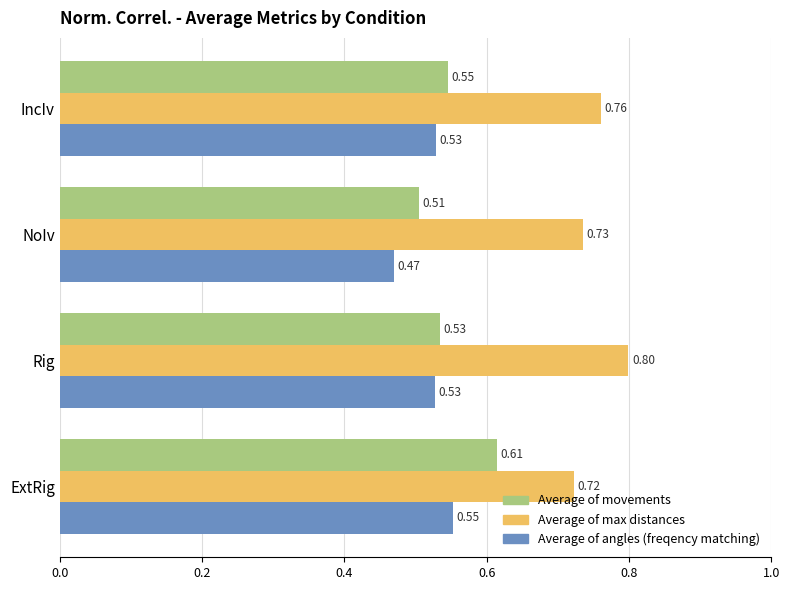

List the labels in order of Average of max distances value, largest first.

Rig, IncIv, NoIv, ExtRig